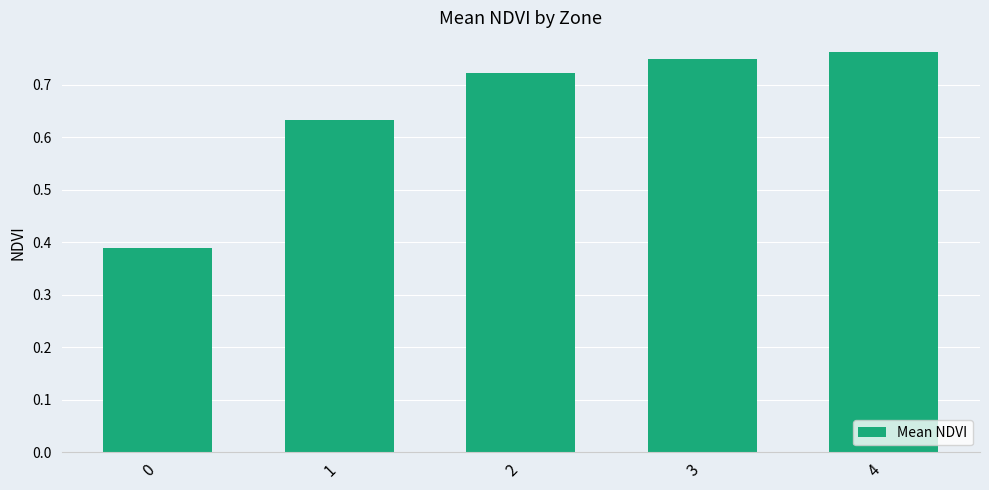

Between 2 and 0, which is larger?

2